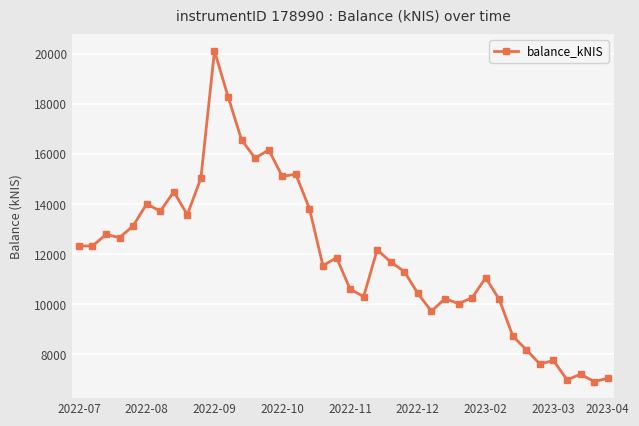

What is the smallest value displayed?

6914.8